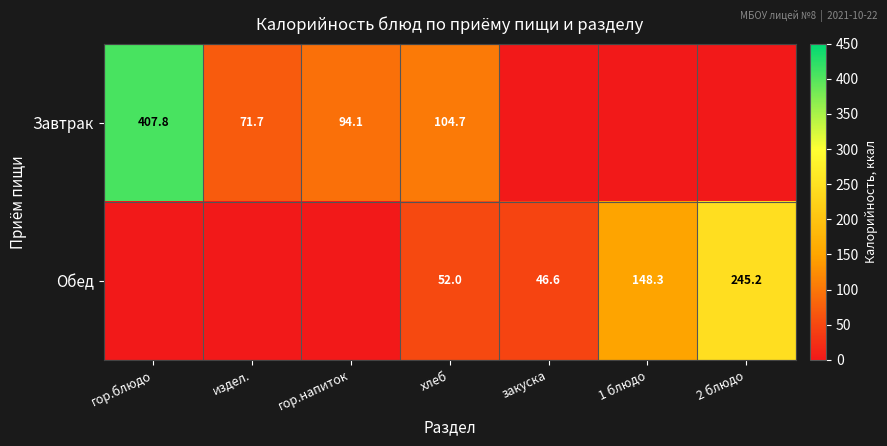

At which category is the sum across all series the highest?

гор.блюдо